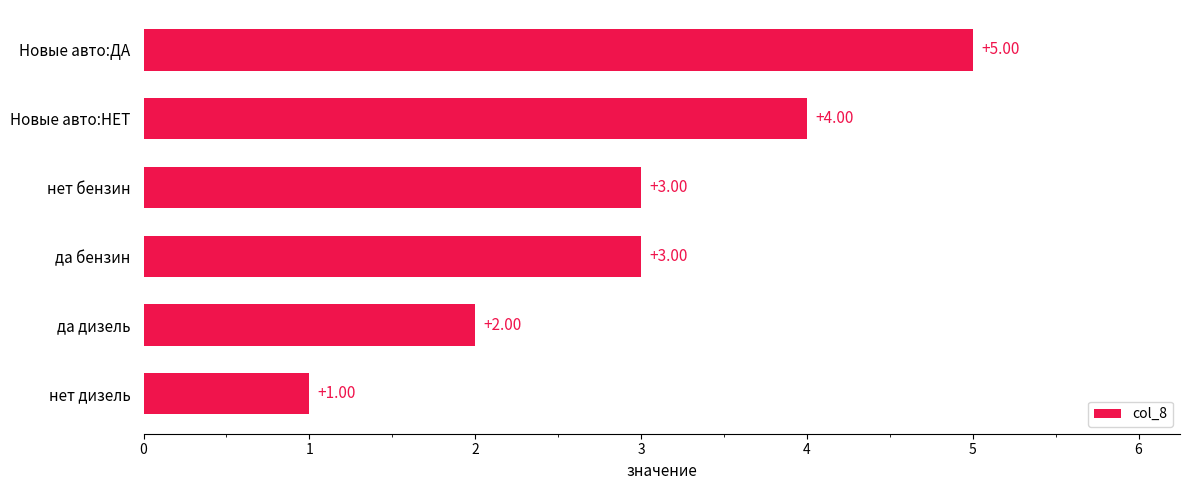

Approximately how many times larger is the value at да дизель compared to да бензин?

0.7